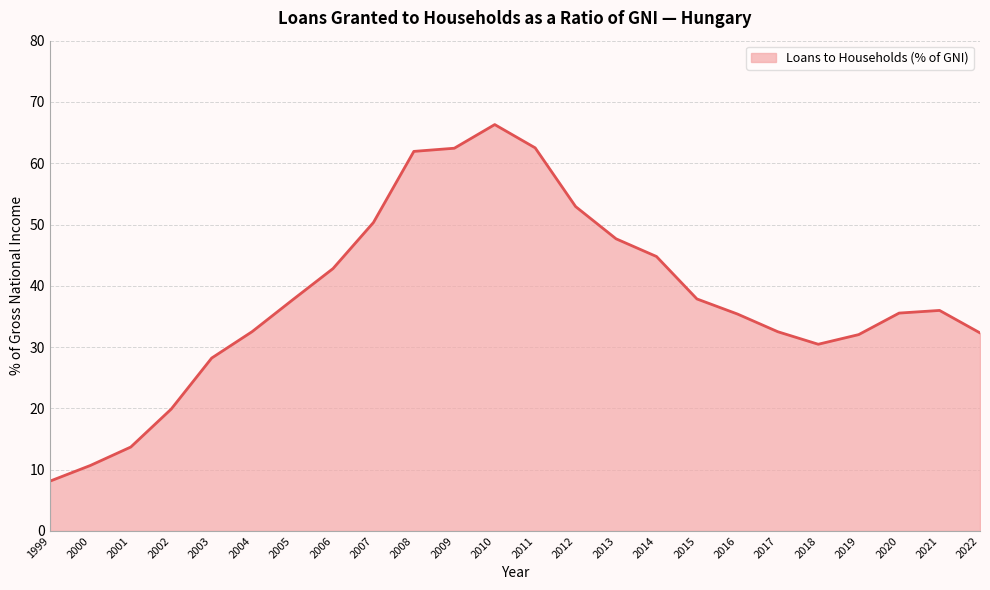

Read the value at 2021.

36.0